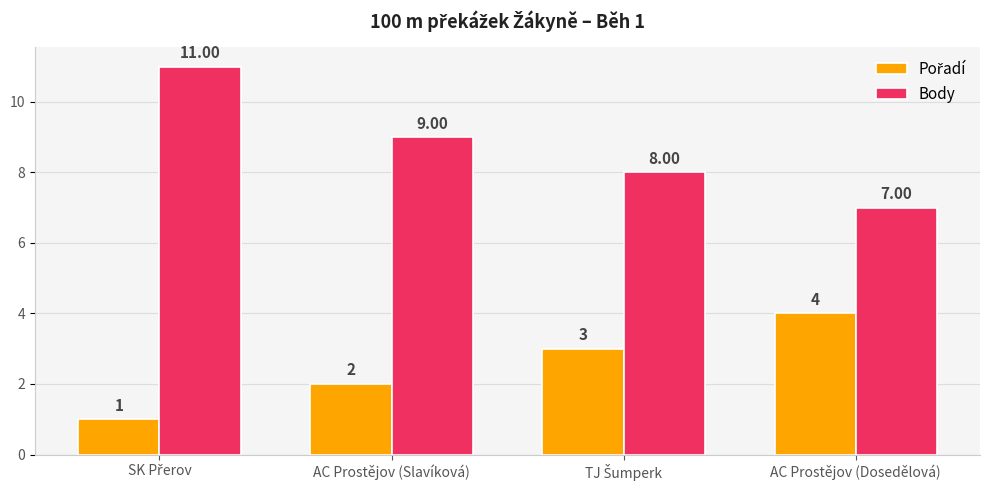

How many bars are there in each group?

2